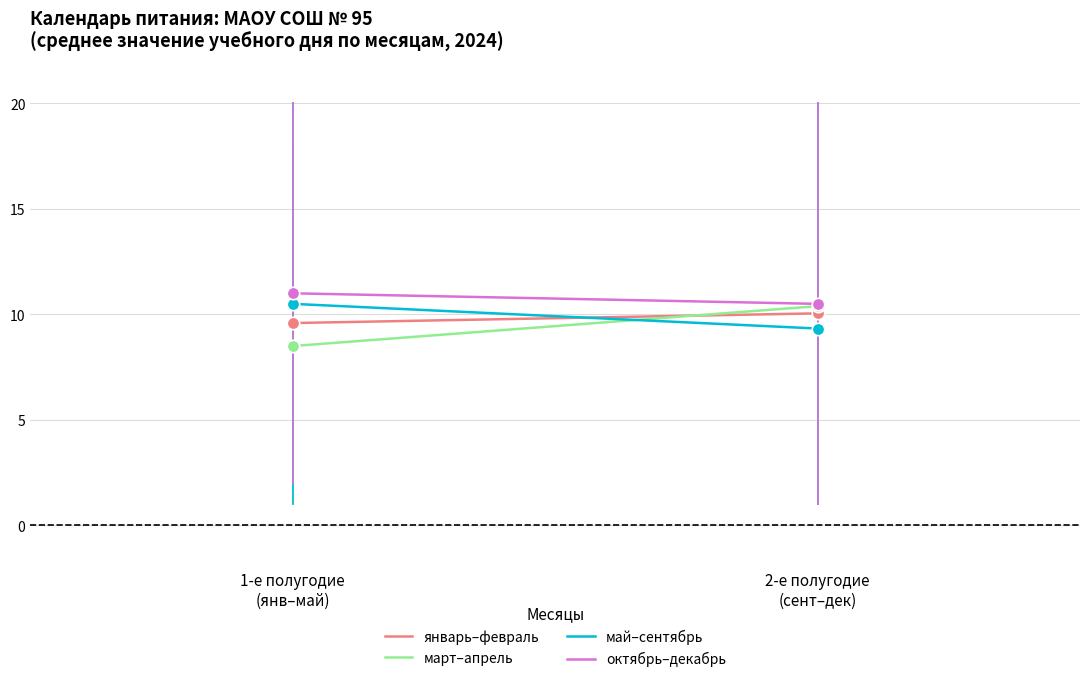

What is the total value across all series at 2-е полугодие
(сент–дек)?

40.3